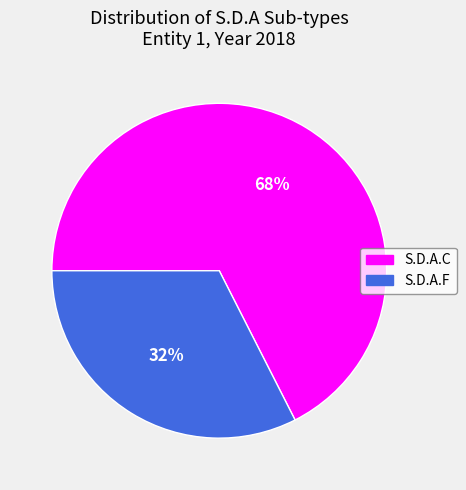

True or false: S.D.A.F accounts for 32% of the total.

True